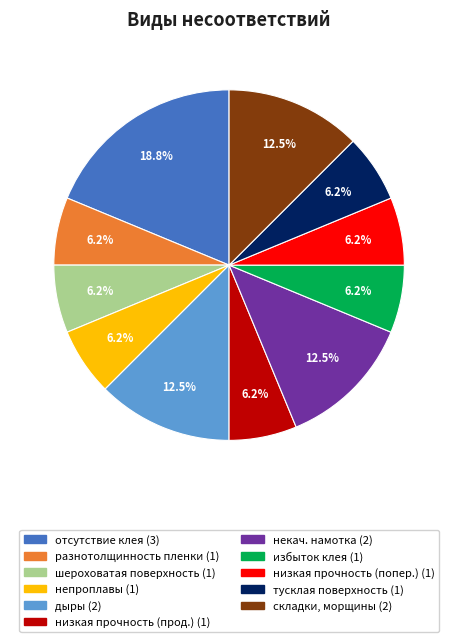

How many segments does this pie chart have?

11